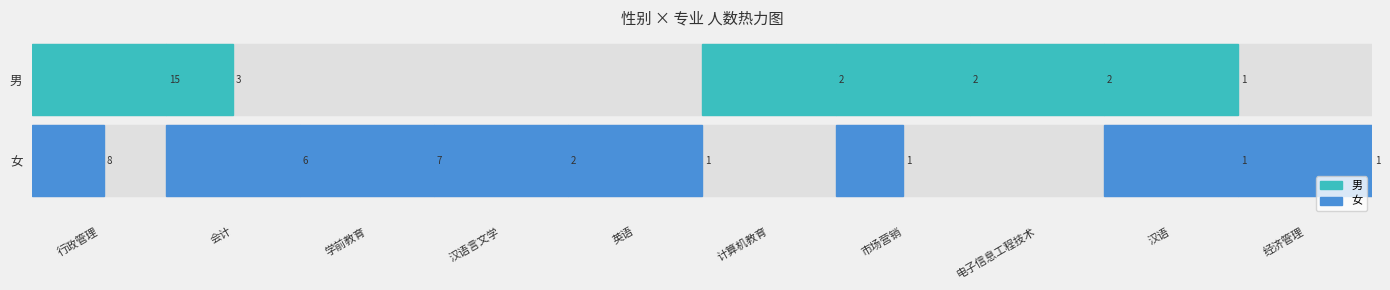

At which label does 女 first exceed 1?

行政管理